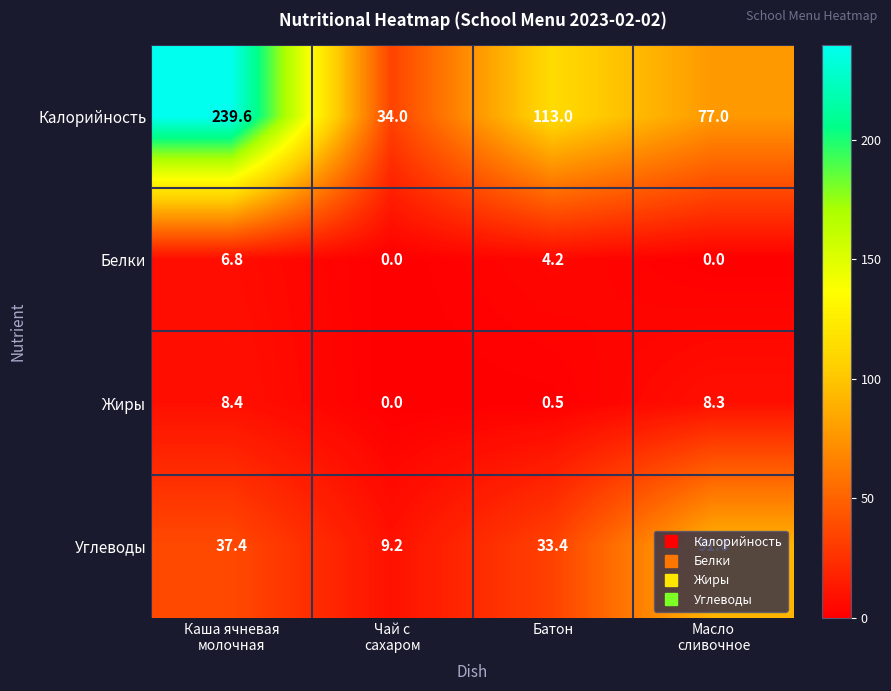

At which category is the sum across all series the highest?

Каша ячневая
молочная